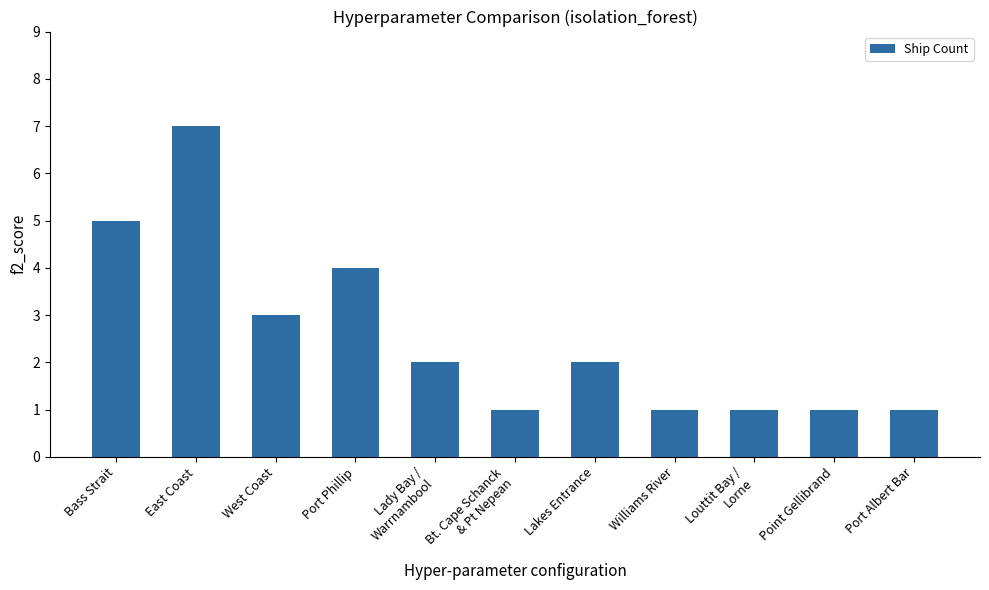

Count the number of categories in the chart.

11